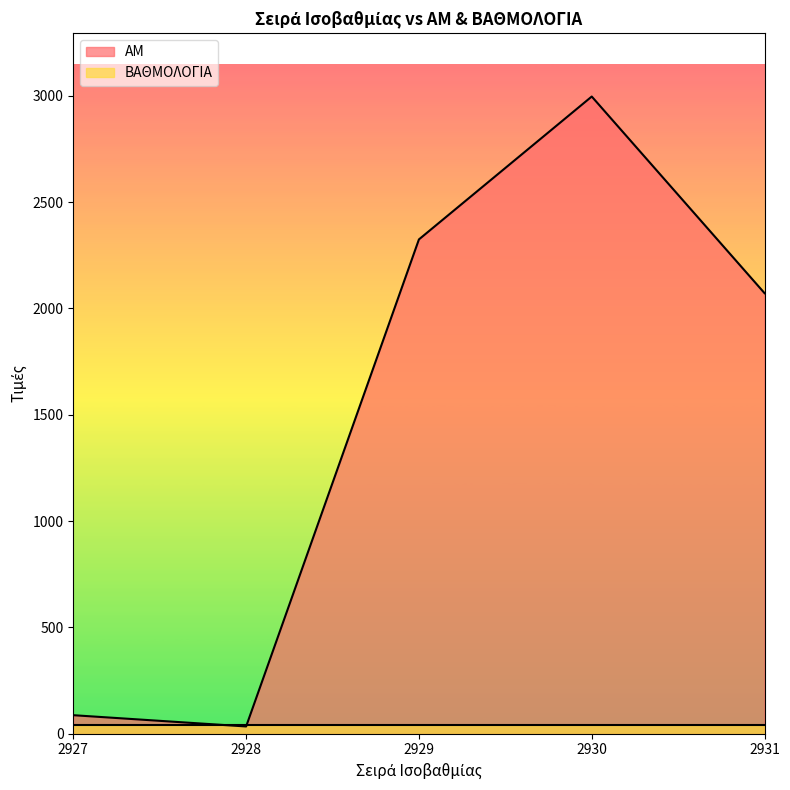

How many lines are shown in the chart?

2